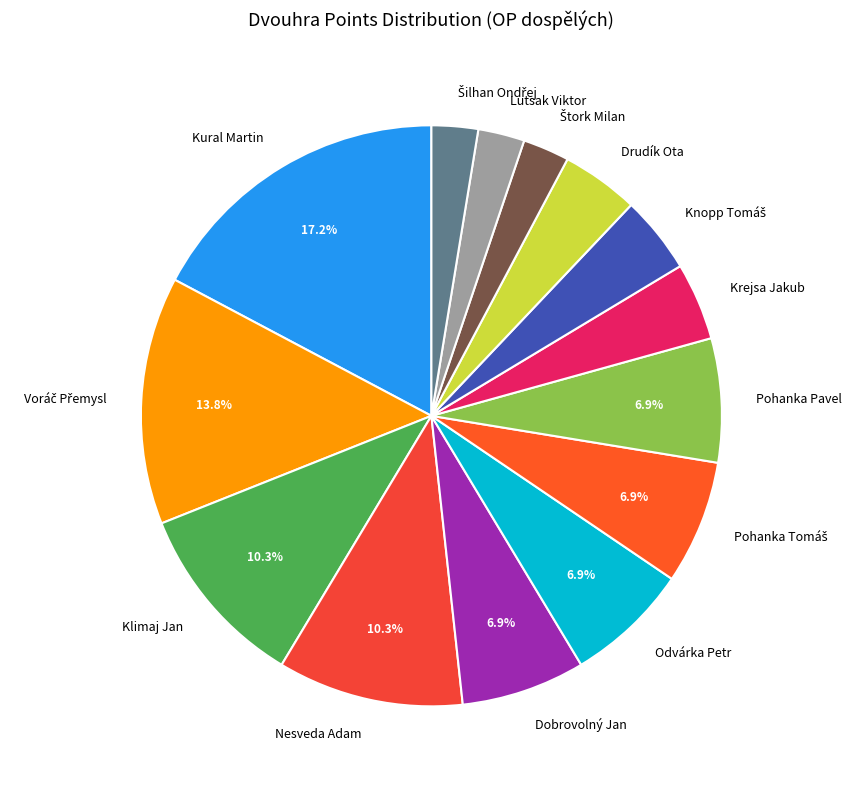

Count the number of slices in the pie.

14